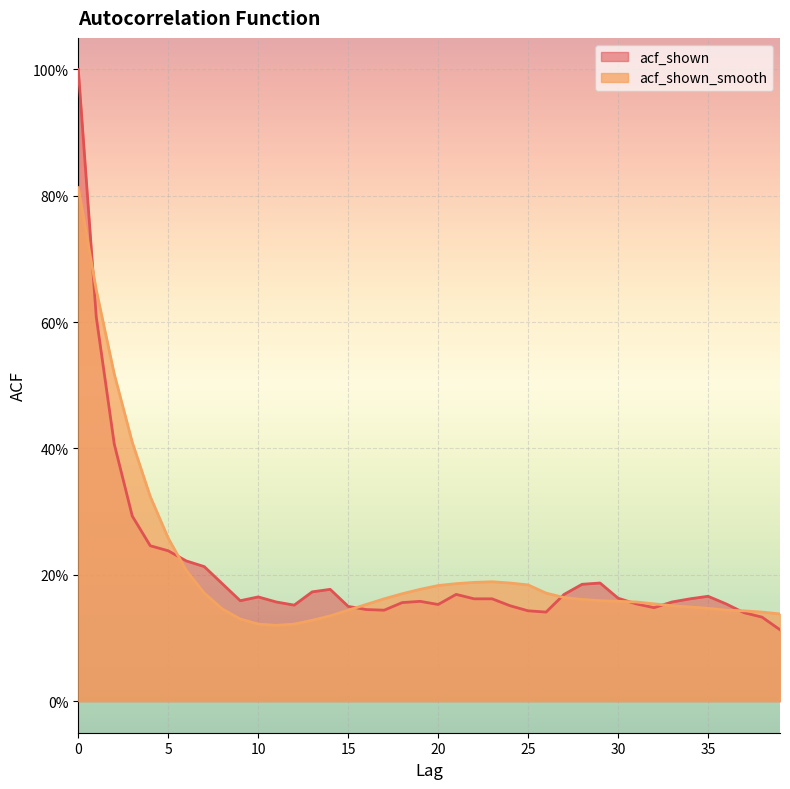

How many lines are shown in the chart?

2